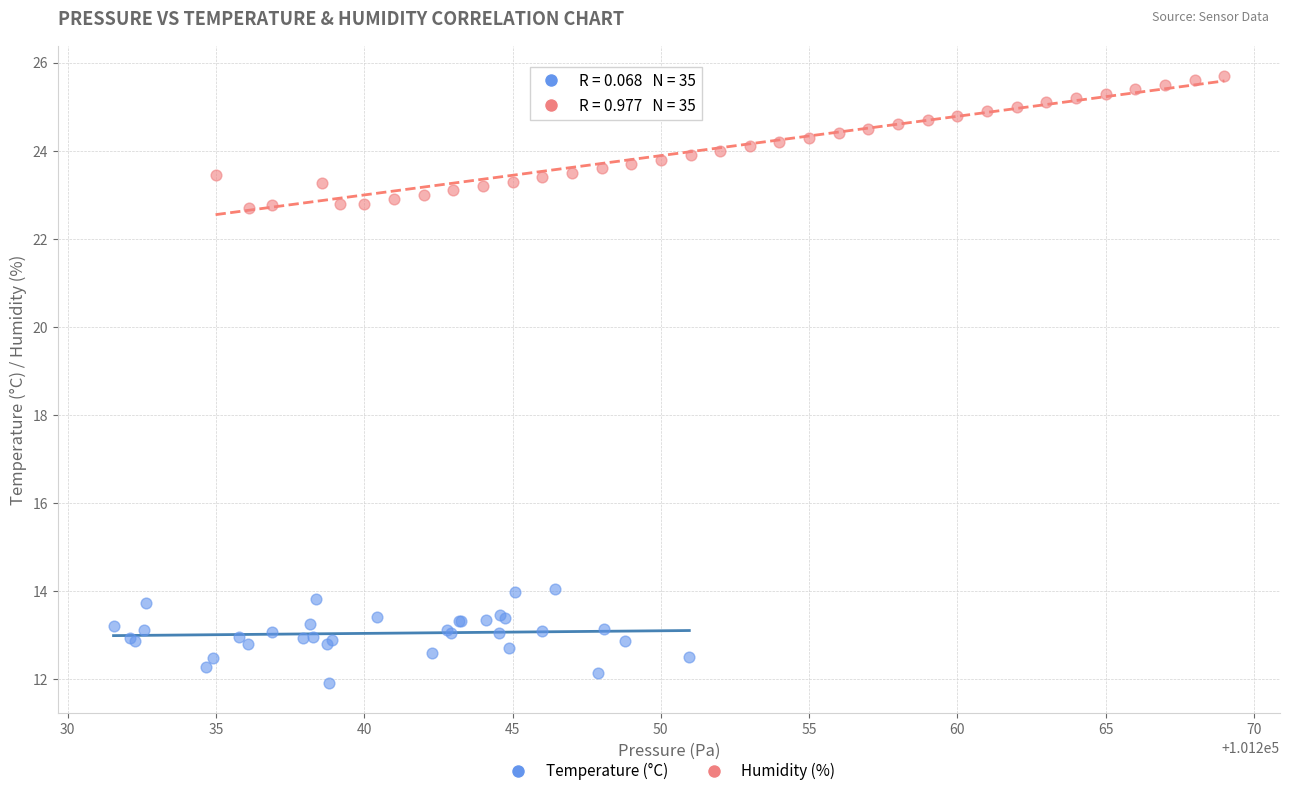

Which series contains the lowest Y value?

Temperature (°C)